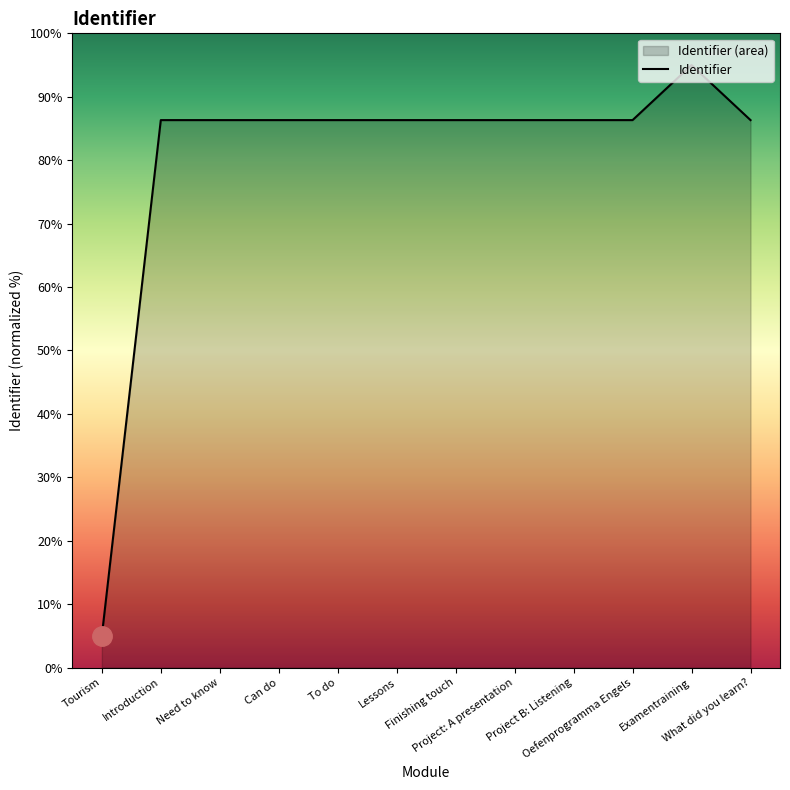

How many data points are above 86?

11